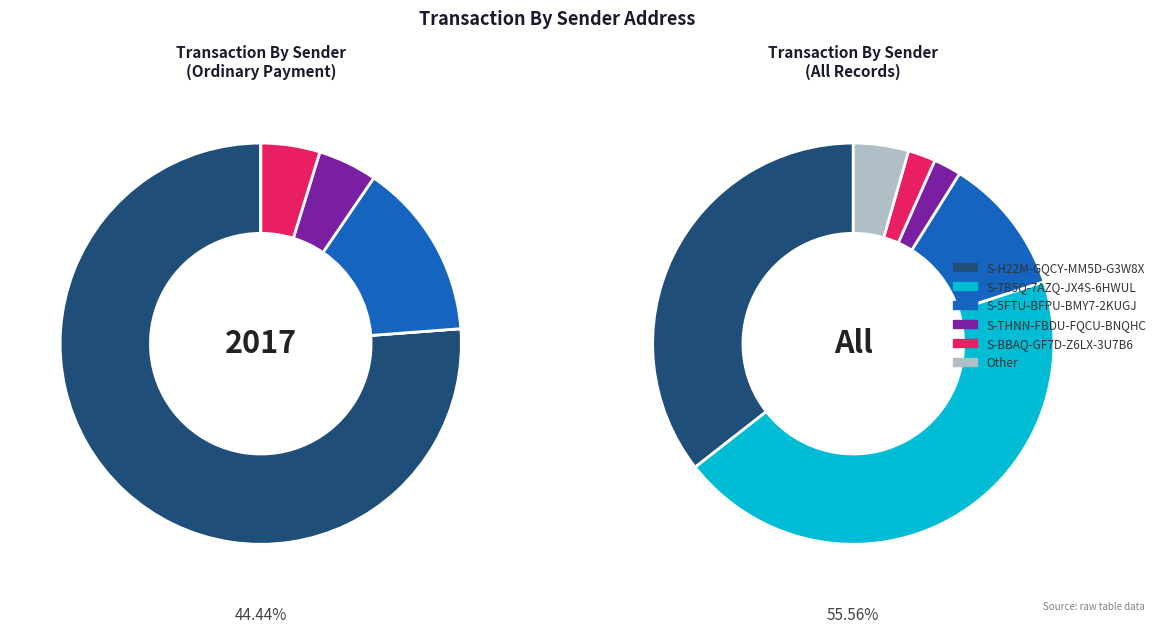

Count the number of slices in the pie.

6